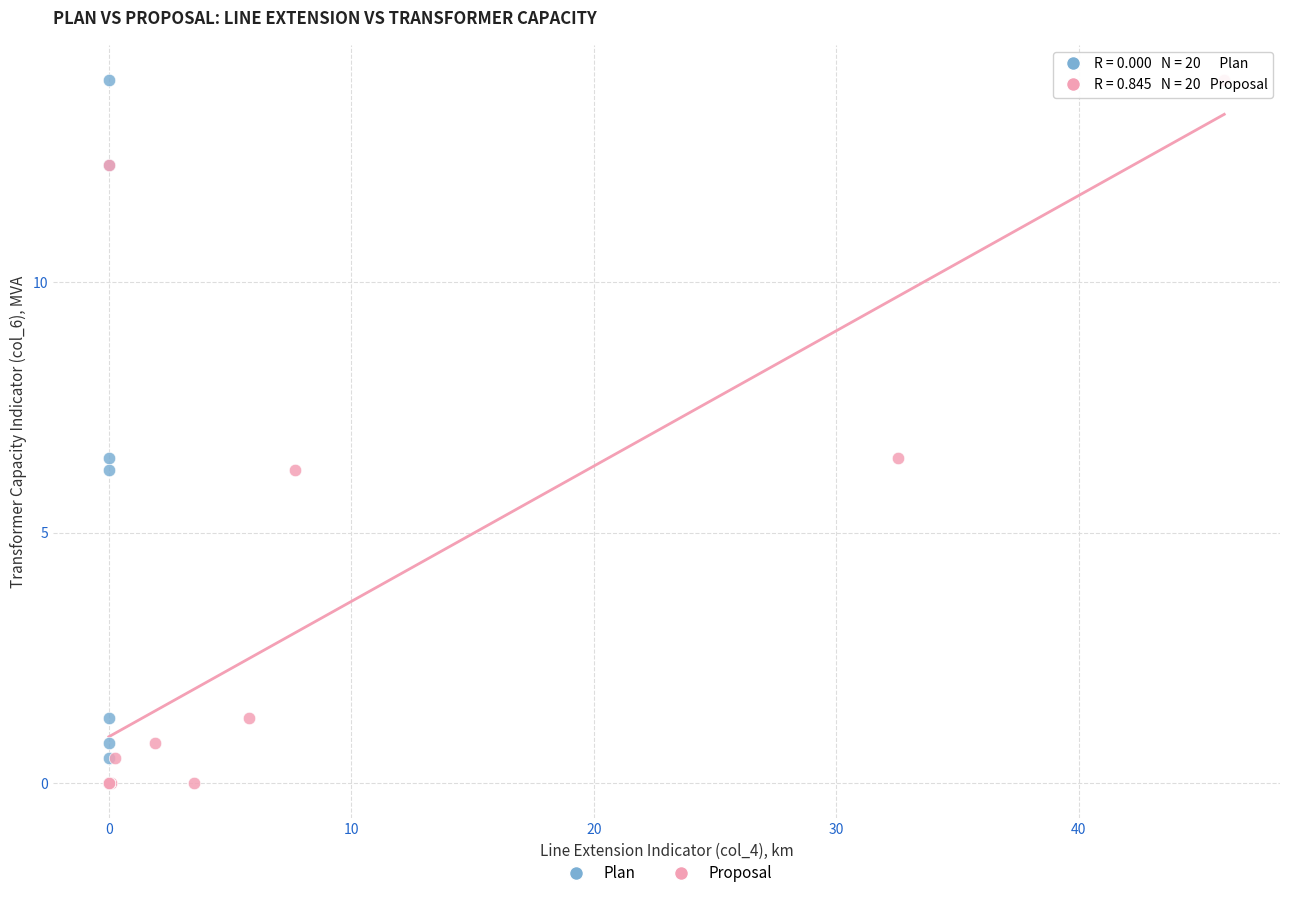

What are all the series names shown in the legend?

Plan, Proposal